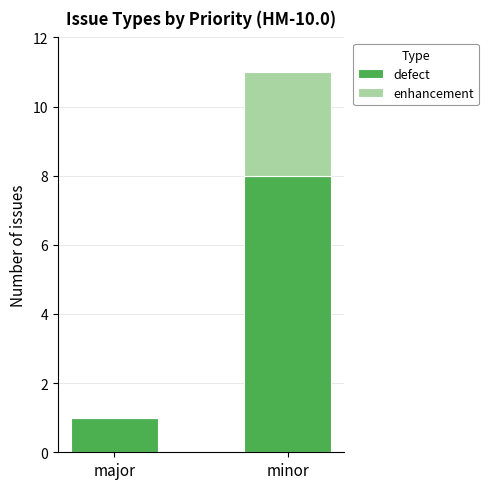

What is the sum of all defect values?

9